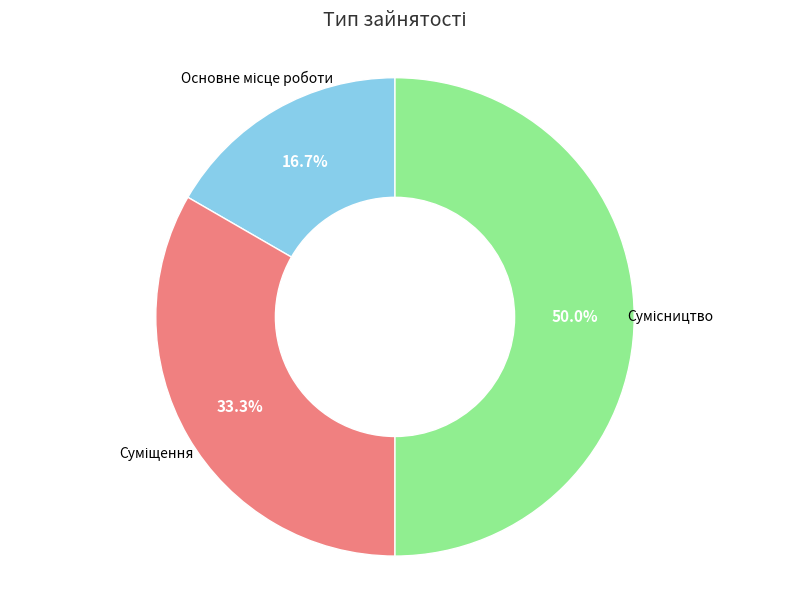

What percentage is the Сумісництво slice, to the nearest percent?

50%